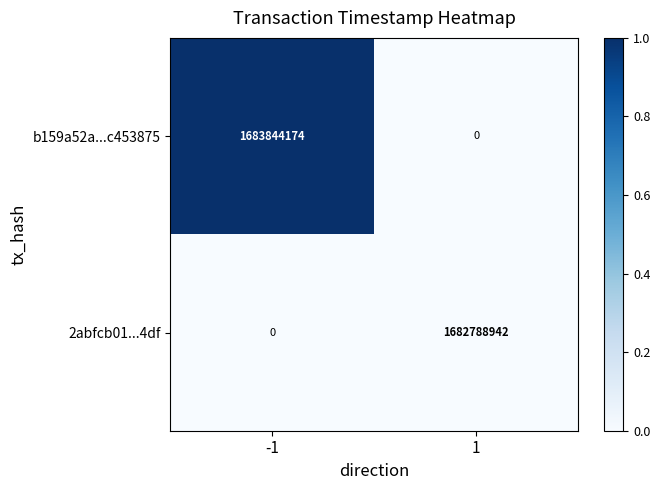

What is the greatest value displayed?

1683844174